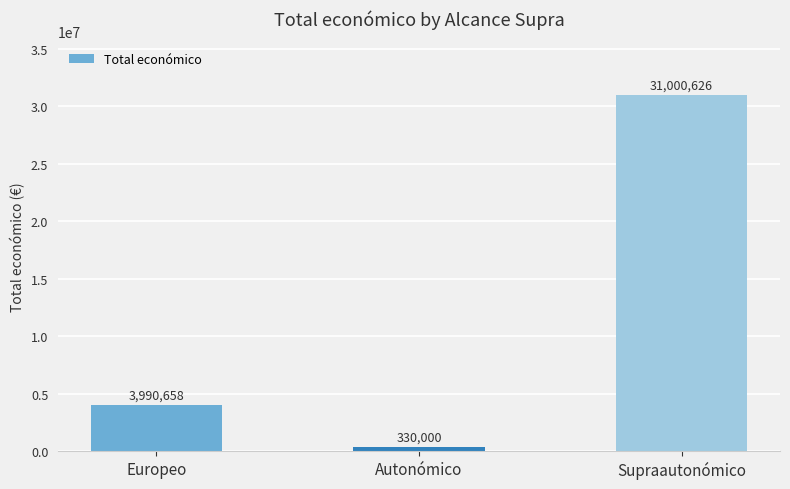

Count the values in the range 330000 to 31000626.

3